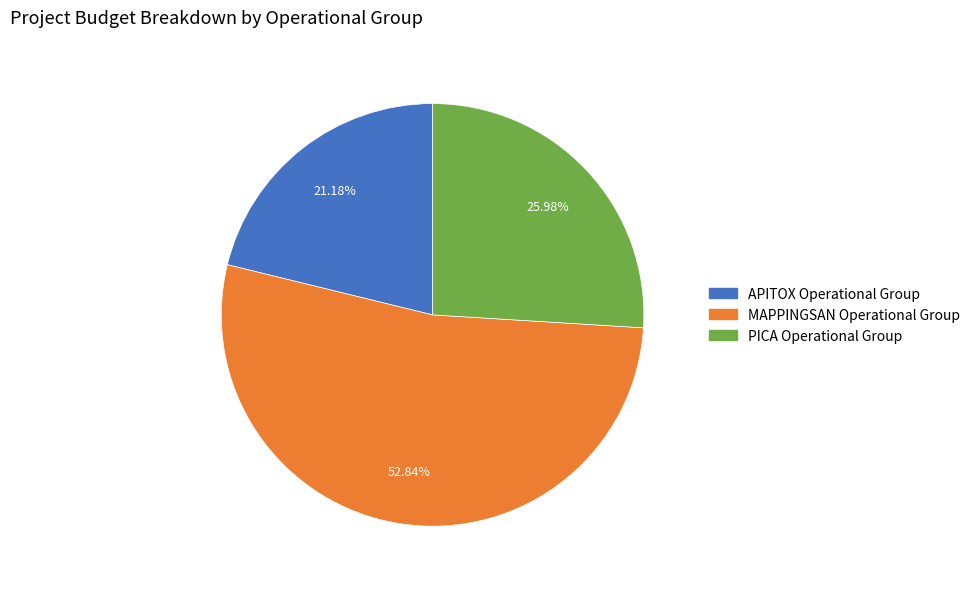

Does MAPPINGSAN Operational Group account for over 50% of the chart?

Yes